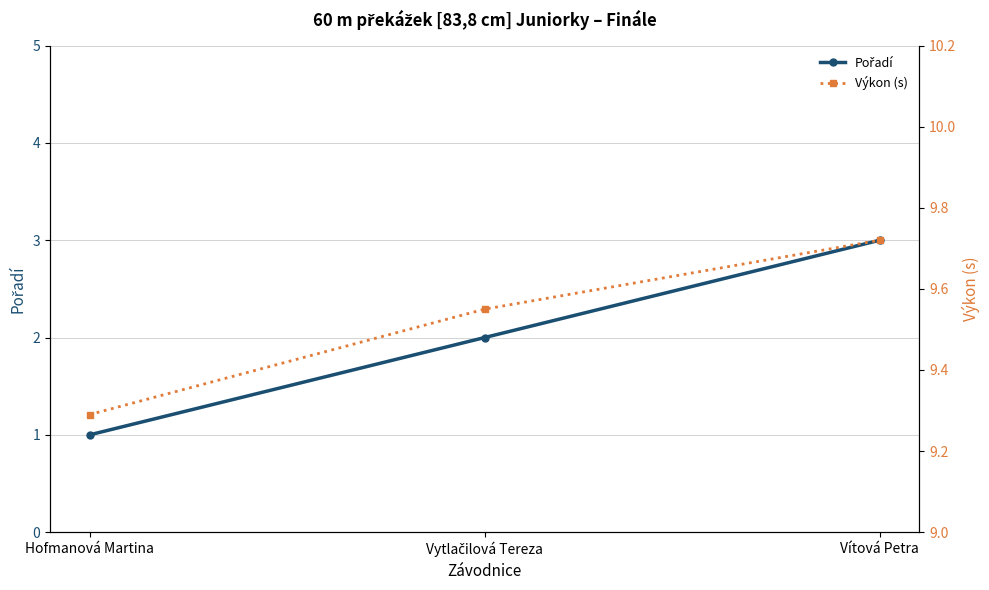

What is the difference between the maximum and minimum values in the Pořadí series?

2.0